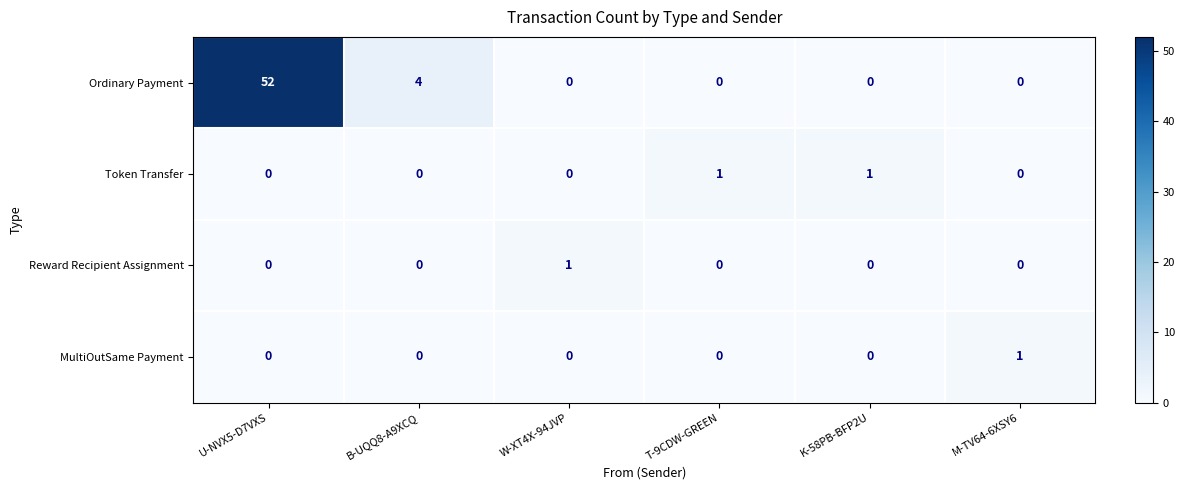

Which series has the largest total across all categories?

Ordinary Payment